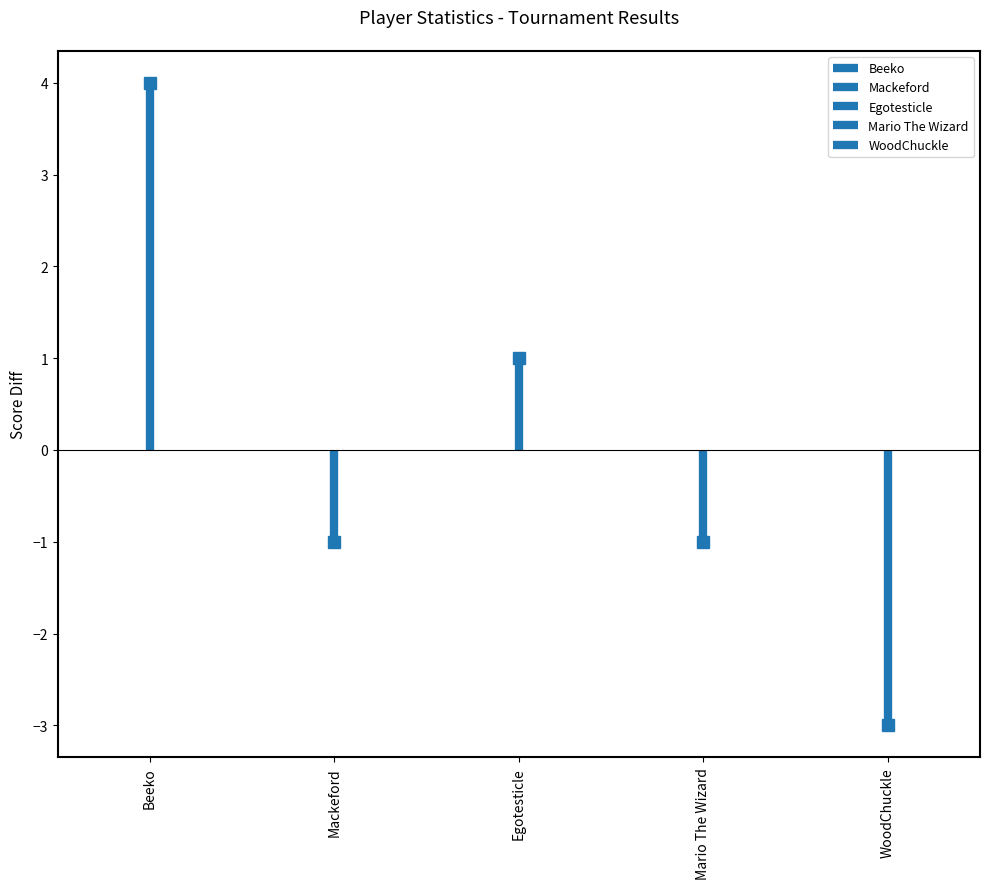

Reading left to right, list all the values displayed in this chart.

Beeko: 0	4
Mackeford: 0	-1
Egotesticle: 0	1
Mario The Wizard: 0	-1
WoodChuckle: 0	-3